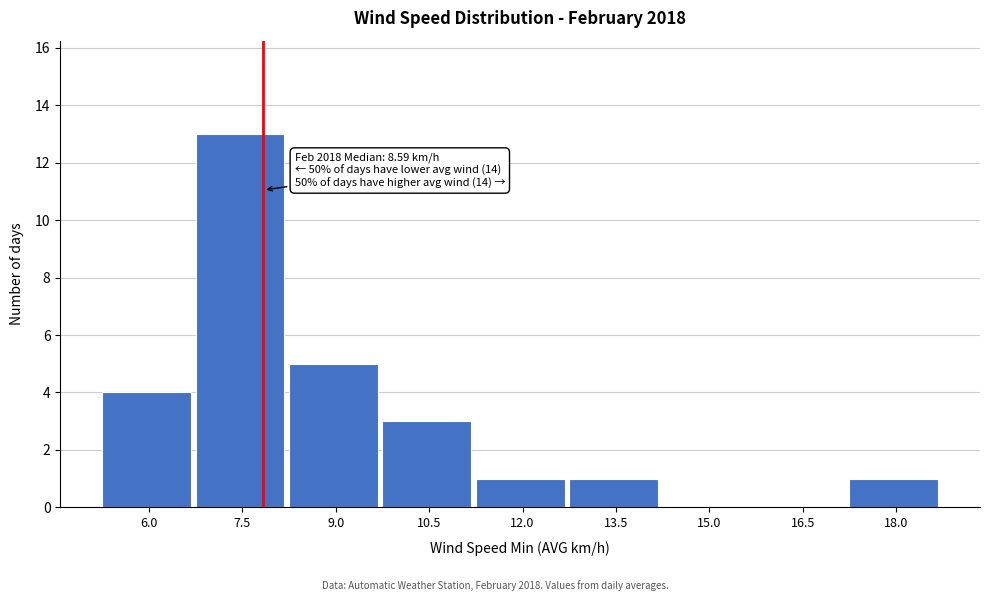

Reading left to right, list all the values displayed in this chart.

6.0=4	7.5=13	9.0=5	10.5=3	12.0=1	13.5=1	15.0=0	16.5=0	18.0=1